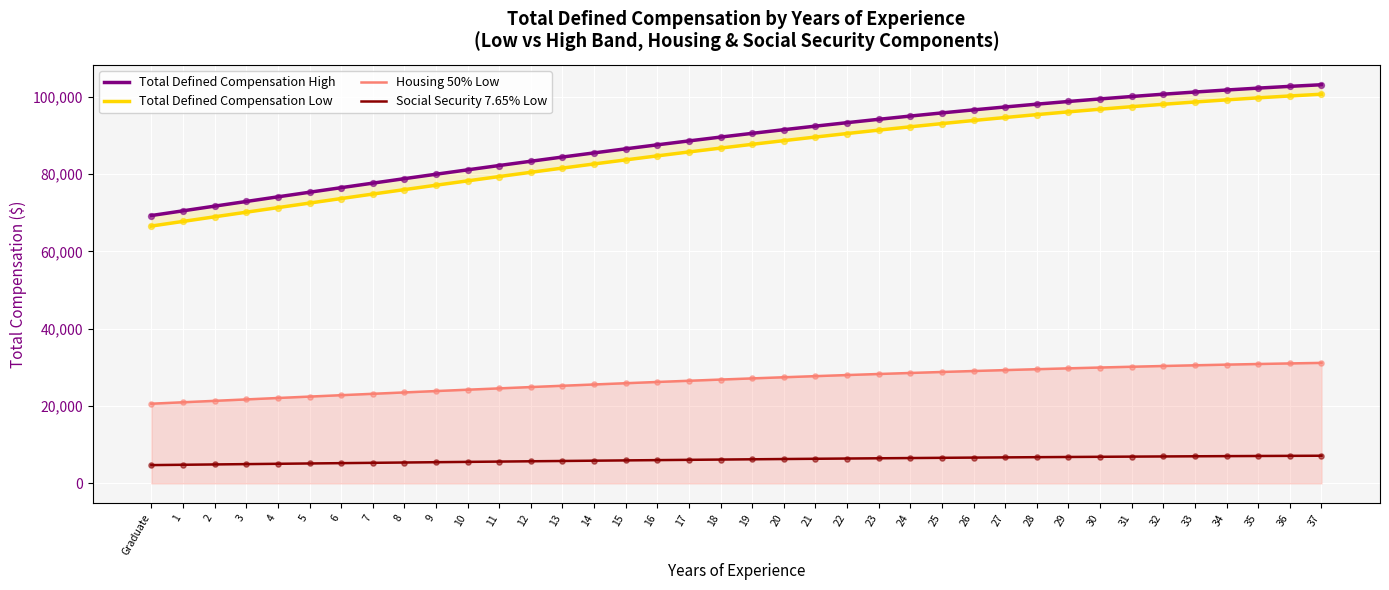

What are all the series names shown in the legend?

Total Defined Compensation High, Total Defined Compensation Low, Housing 50% Low, Social Security 7.65% Low